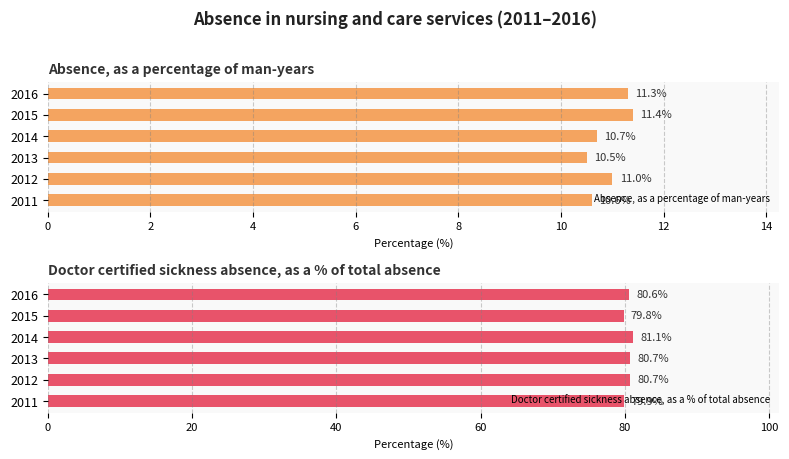

How many values in the Absence, as a percentage of man-years series exceed 11?

2